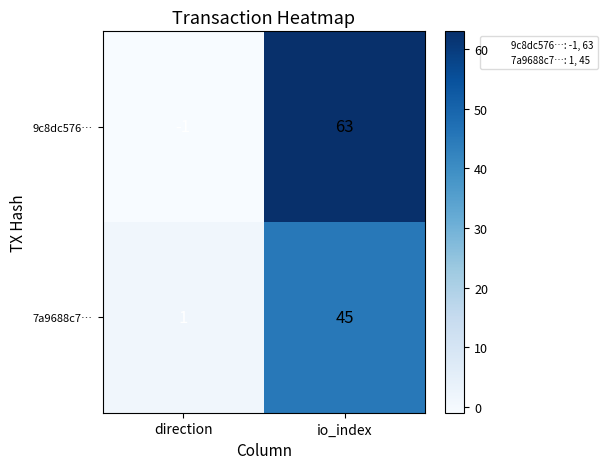

Which category has the lowest value across all series?

direction